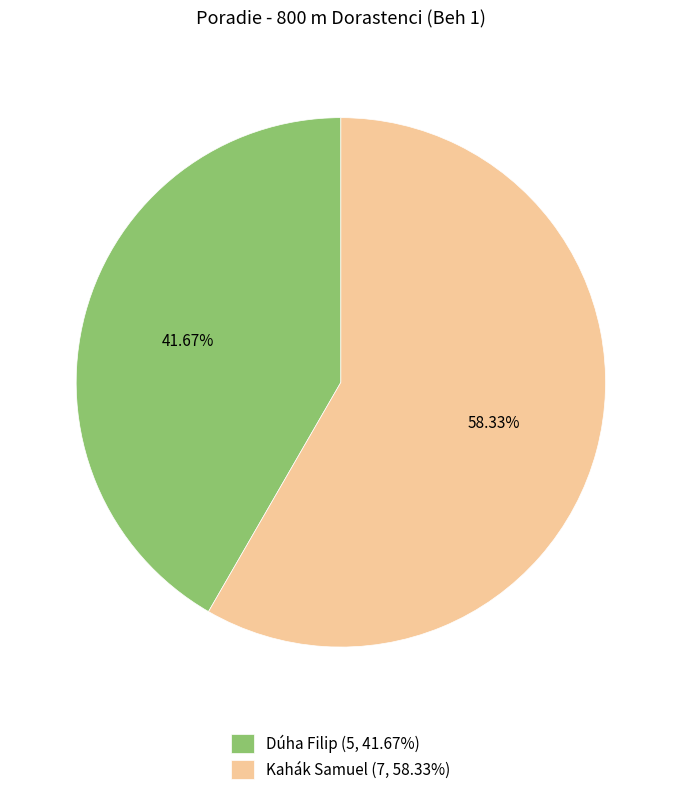

To the nearest percent, what is the average slice percentage?

50%